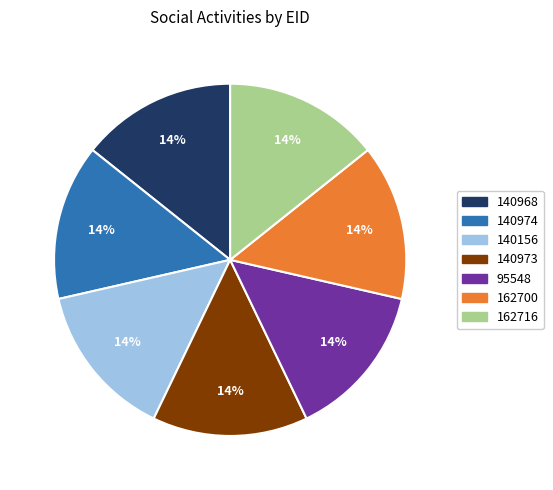

Count the number of slices in the pie.

7